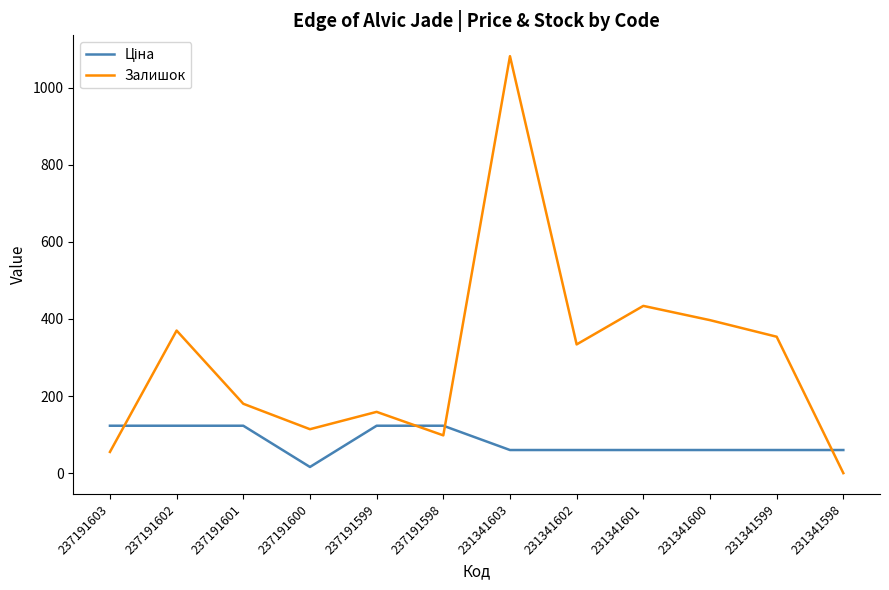

Which series has the widest spread of values?

Залишок